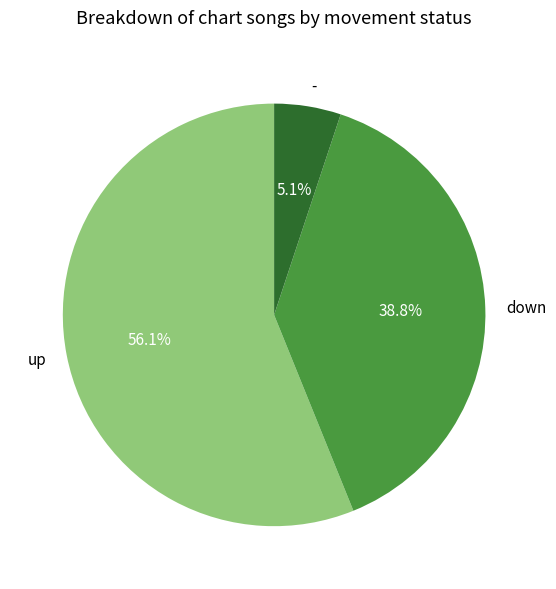

To the nearest percent, what is the difference between the largest and smallest slice percentages?

51%